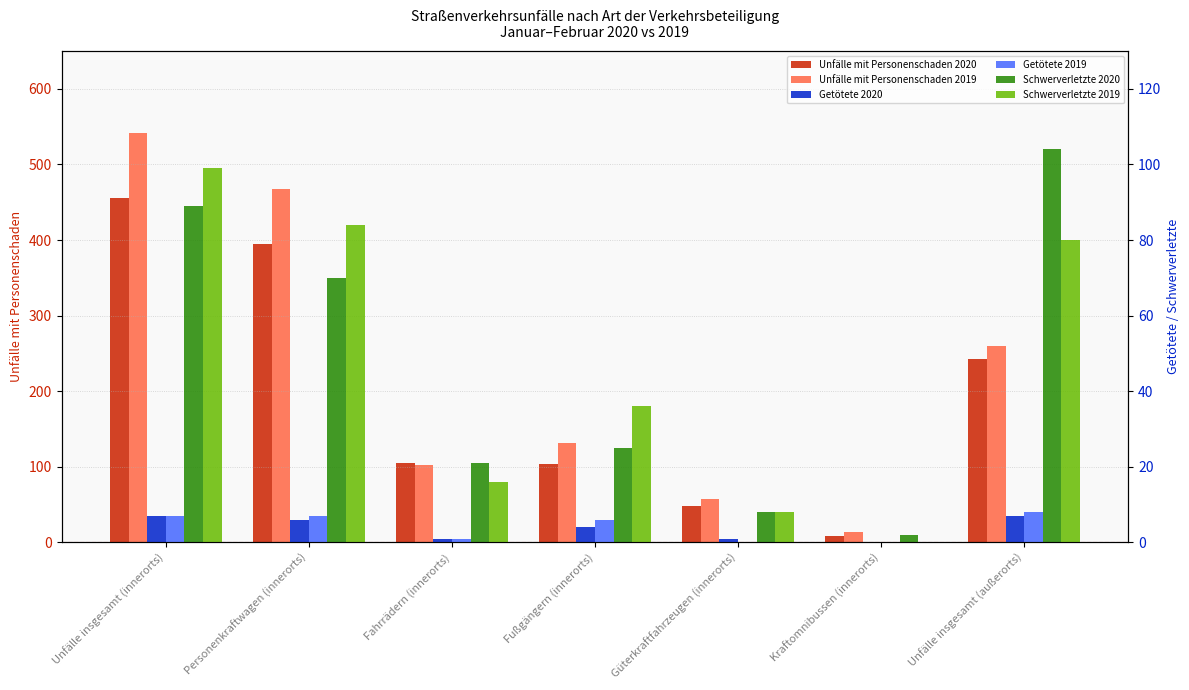

True or false: Getötete 2020 has a value of 9 at Unfälle insgesamt (außerorts).

False